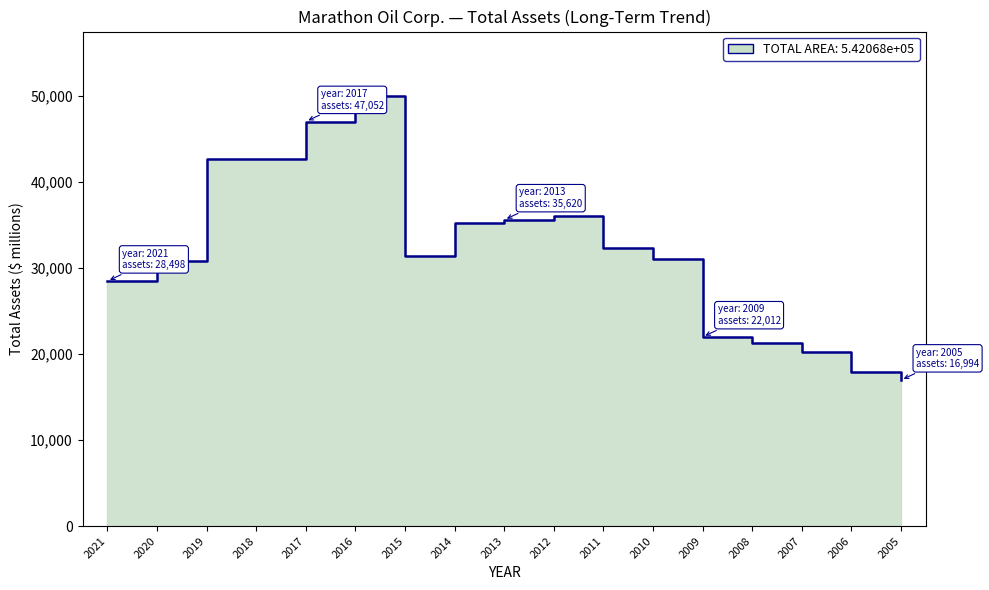

The chart shows a value of 17530 at 2013. True or false?

False